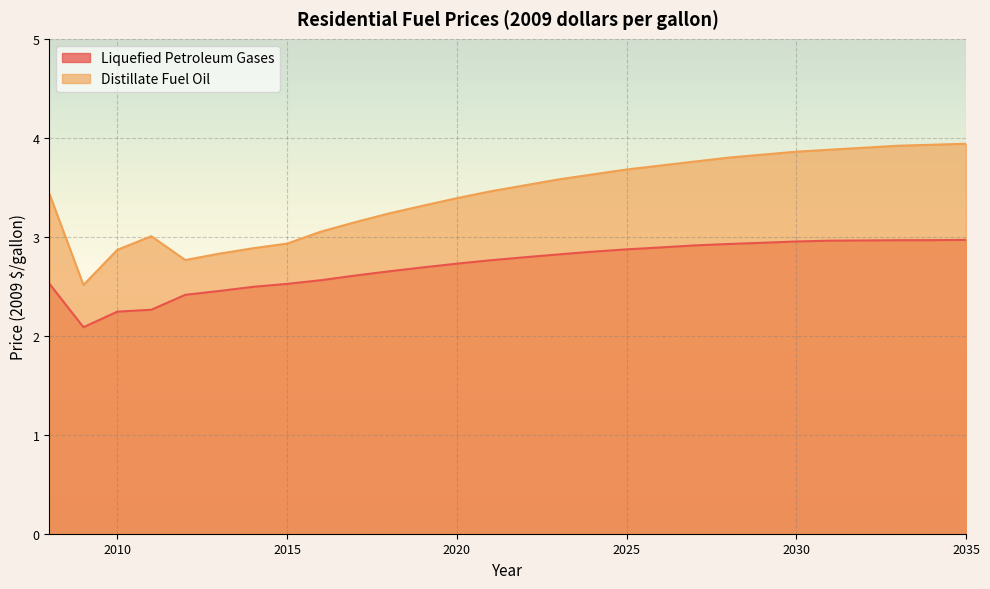

What is the difference between the Distillate Fuel Oil values at 2032 and 2029?

0.1